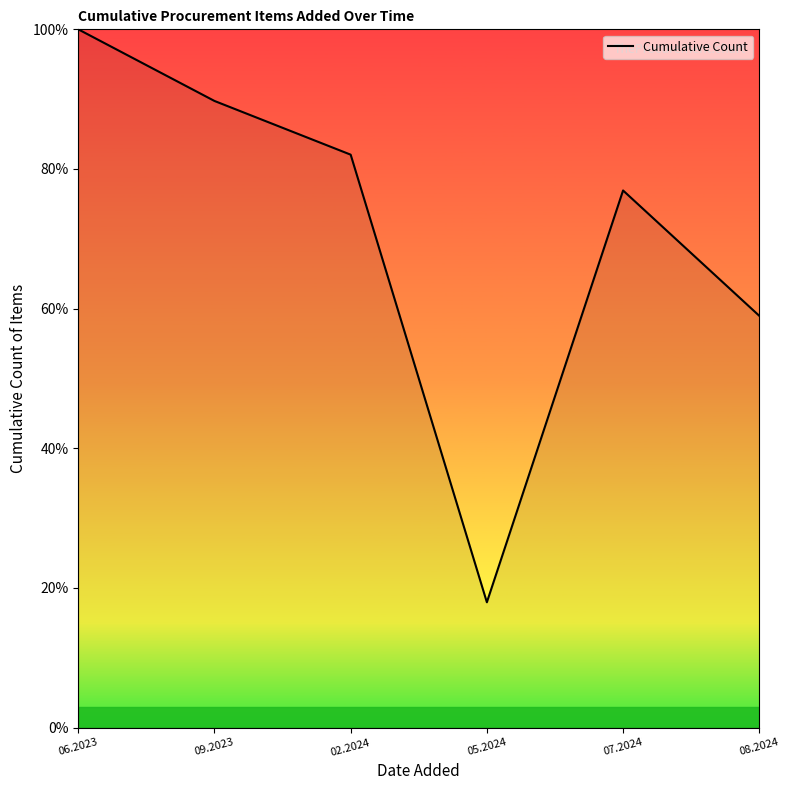

Reading left to right, transcribe all the data shown in this chart.

06.2023=100.0	09.2023=89.7	02.2024=82.1	05.2024=17.9	07.2024=76.9	08.2024=59.0